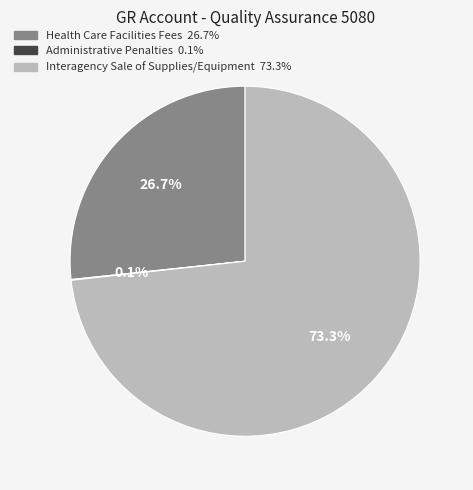

What is the majority slice?

Interagency Sale of Supplies/Equipment